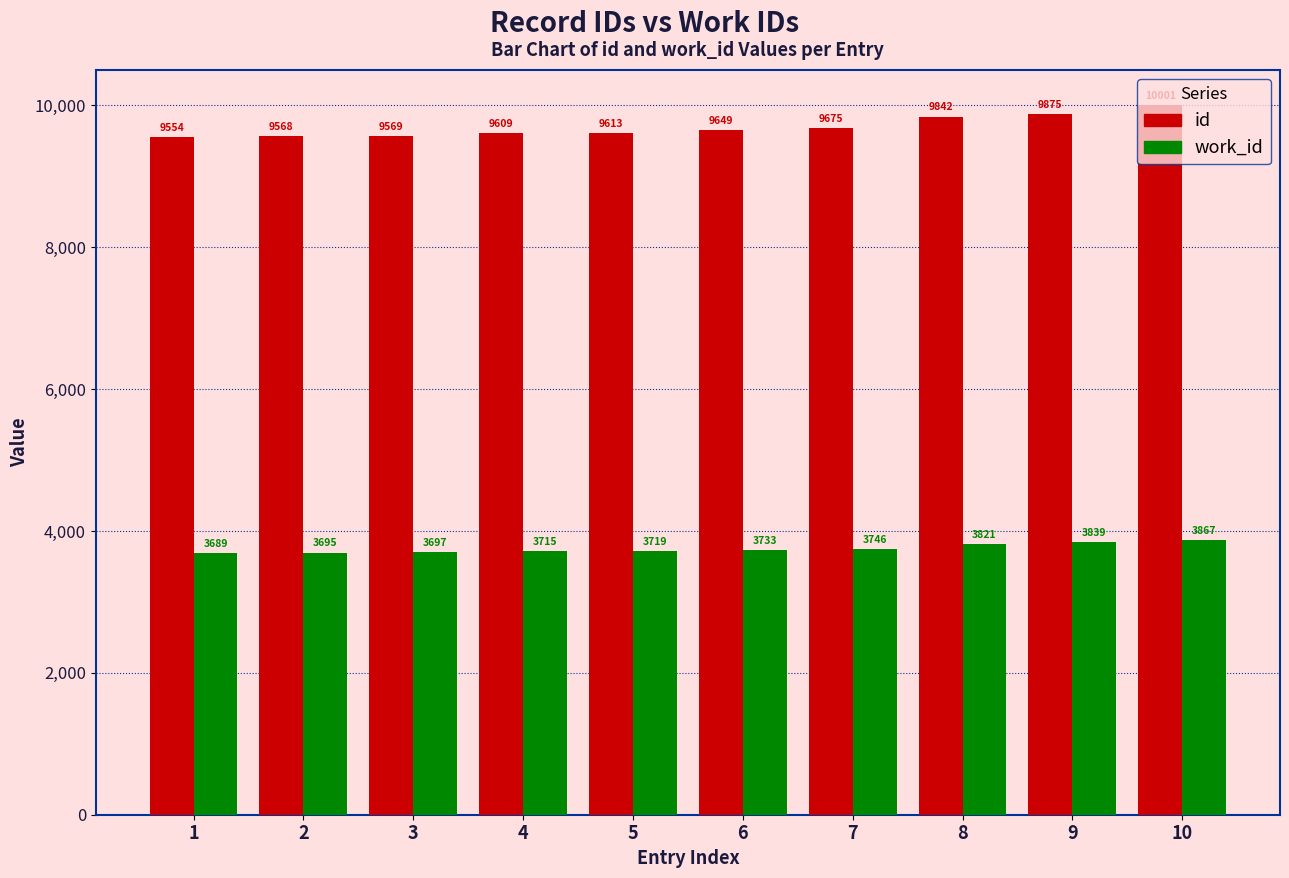

What is the approximate value of id at 6?

9649